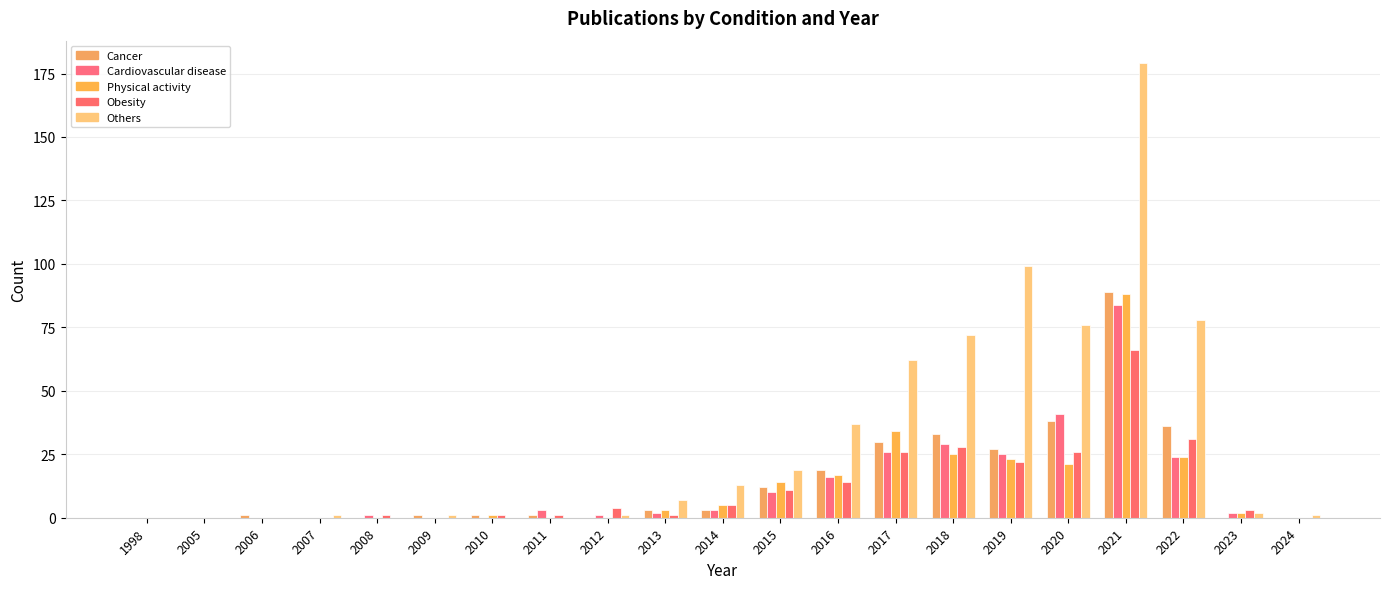

Does the chart contain stacked bars?

No